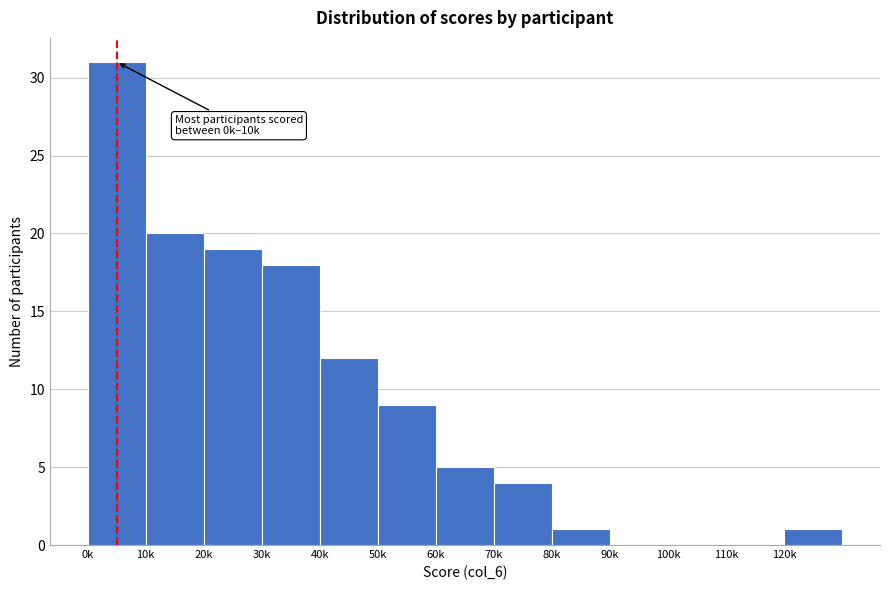

Reading left to right, extract all data points from this chart.

0k=31	10k=20	20k=19	30k=18	40k=12	50k=9	60k=5	70k=4	80k=1	90k=0	100k=0	110k=0	120k=1